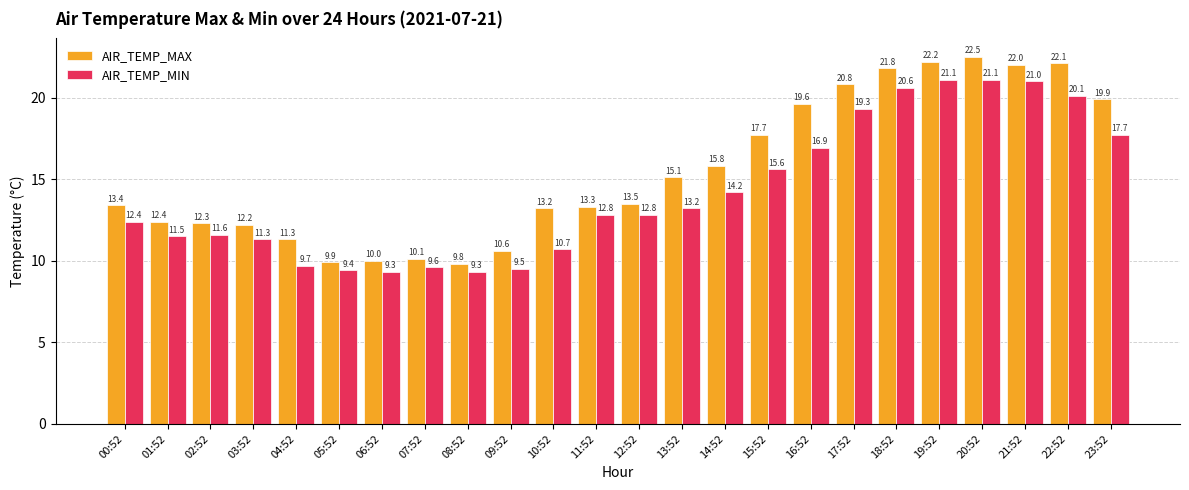

Between 04:52 and 21:52, which series saw the biggest shift?

AIR_TEMP_MIN